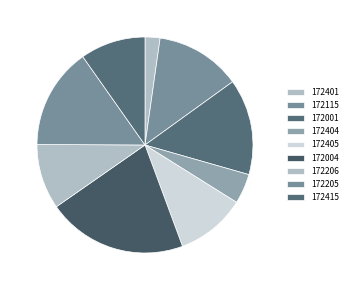

Which slice is the largest?

172004